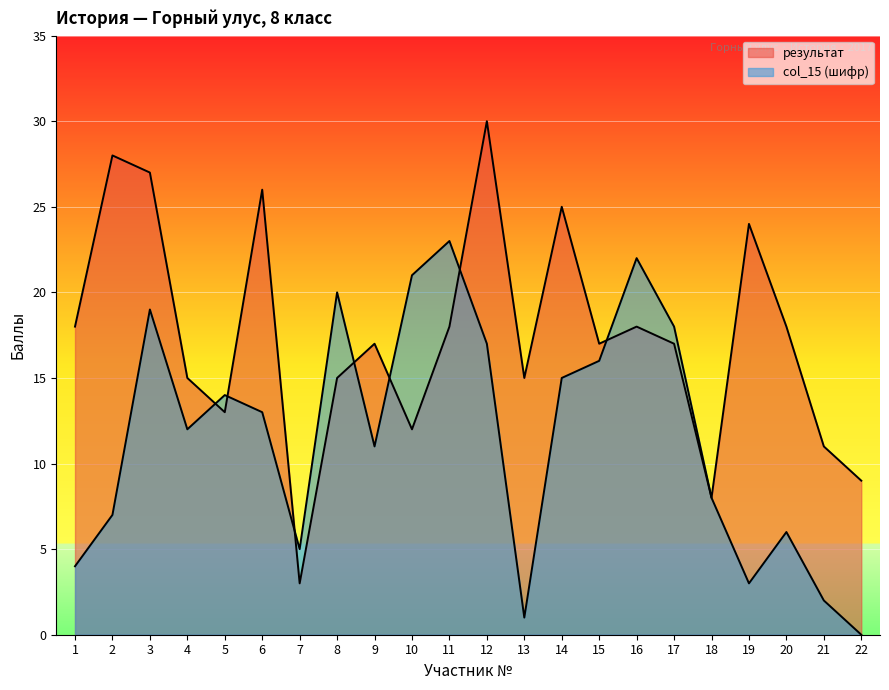

At which category is the sum across all series the highest?

12